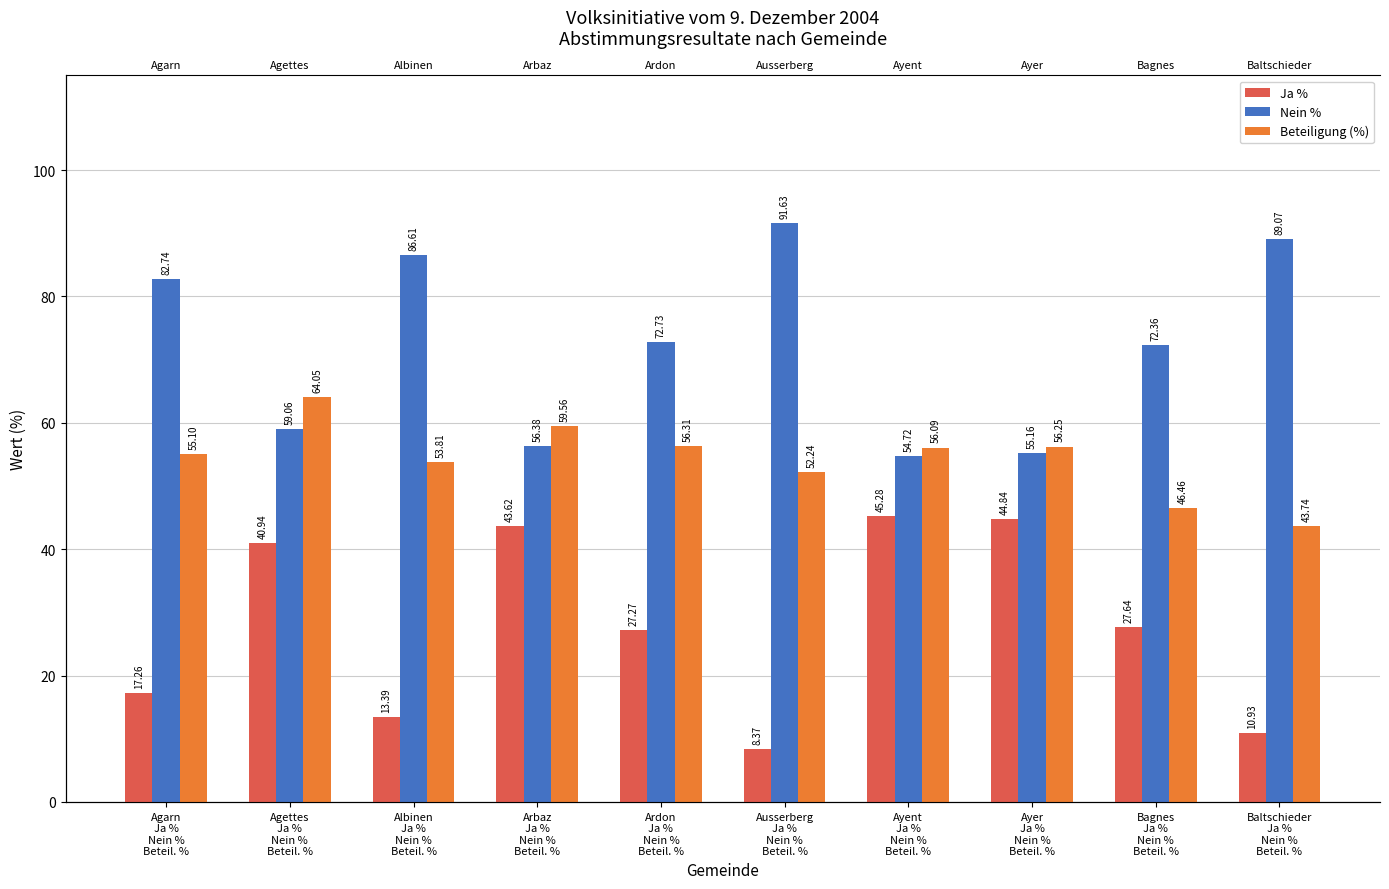

What position from the right is Arbaz
Ja %
Nein %
Beteil. %?

7